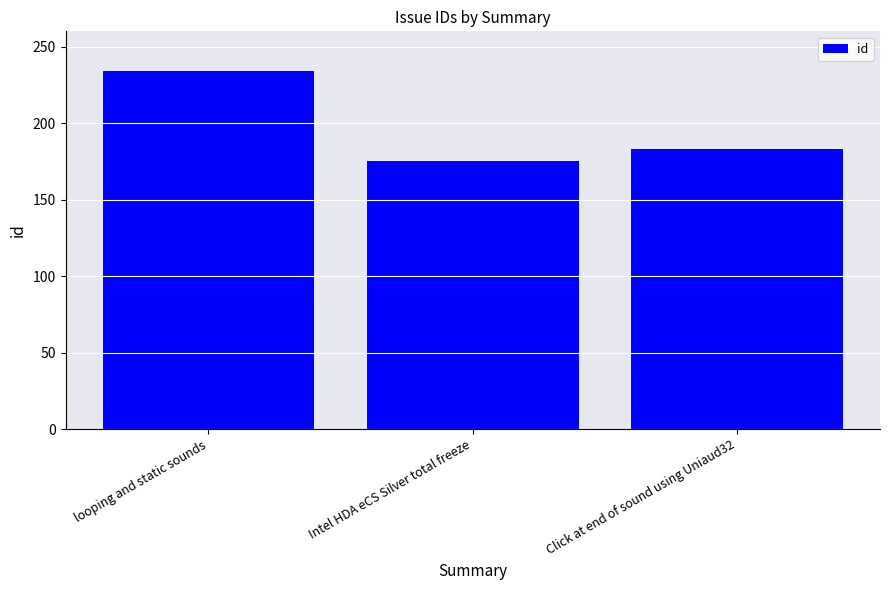

What is the difference between the maximum and second lowest values?

51